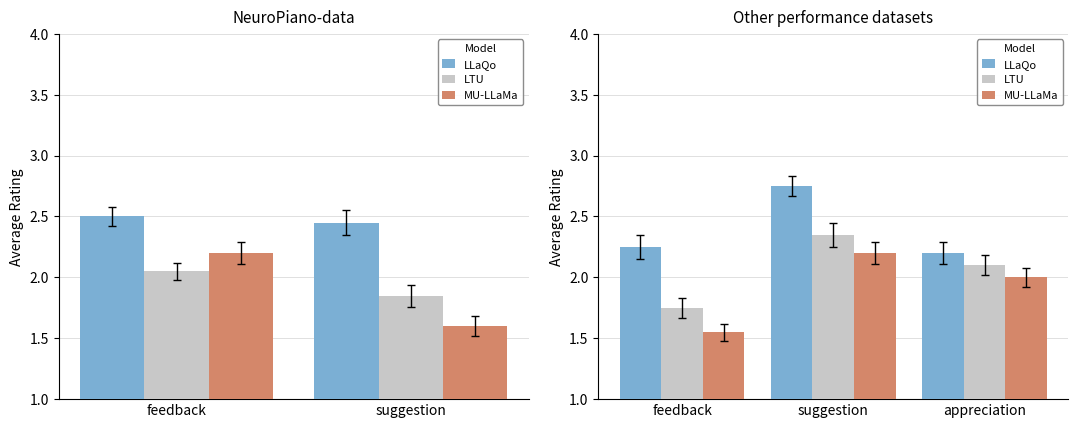

What is the difference between the maximum and minimum values in the MU-LLaMa series?

0.7